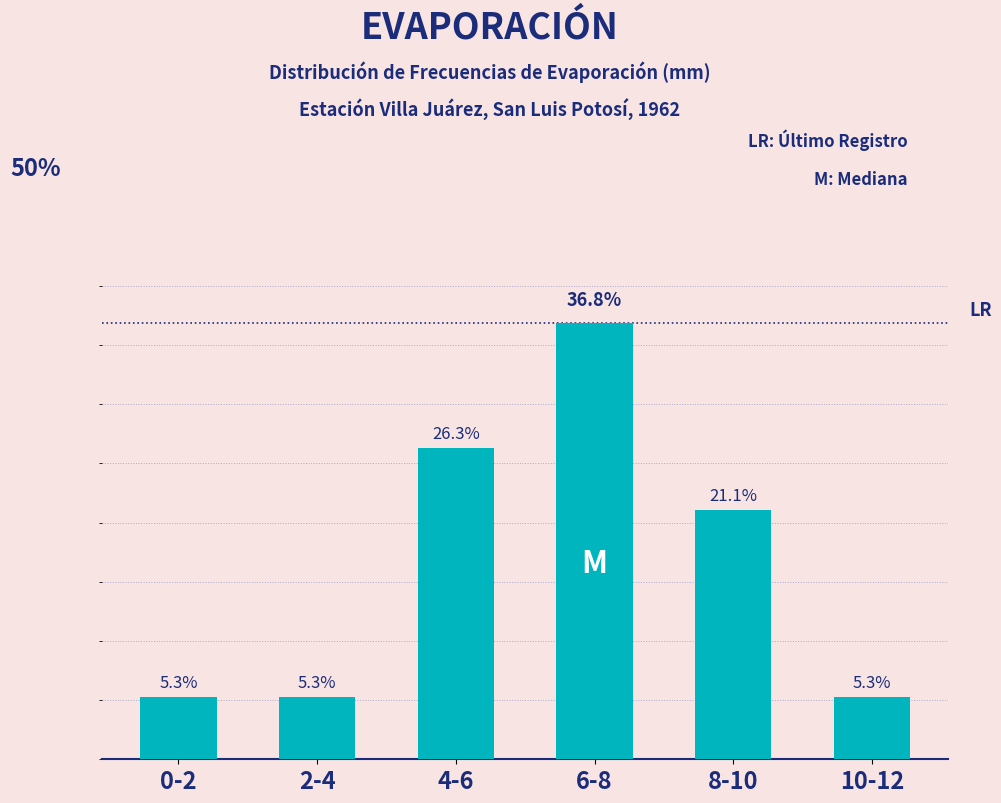

Between 6-8 and 10-12, which is larger?

6-8